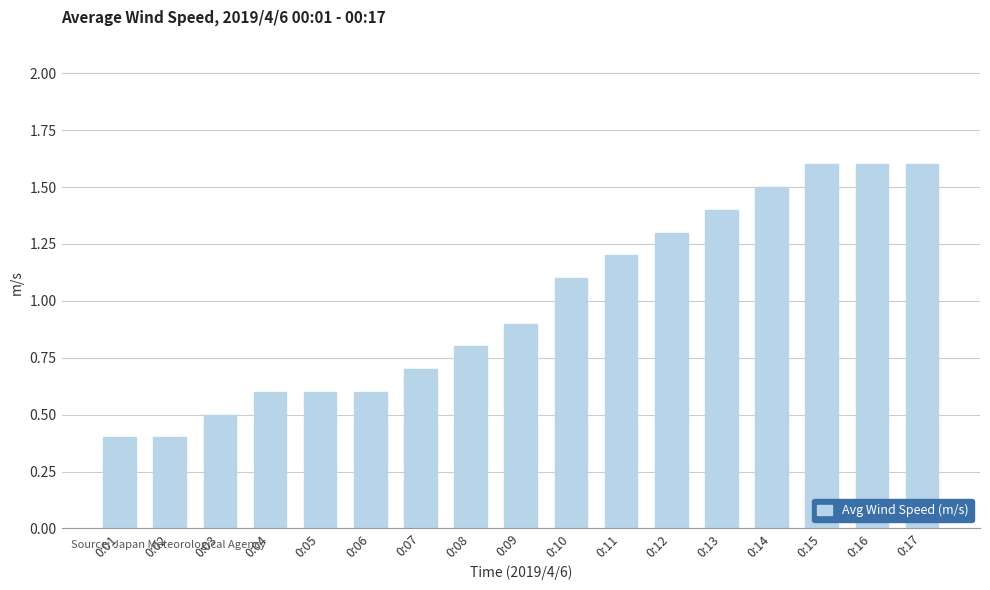

Between 0:16 and 0:04, which is larger?

0:16